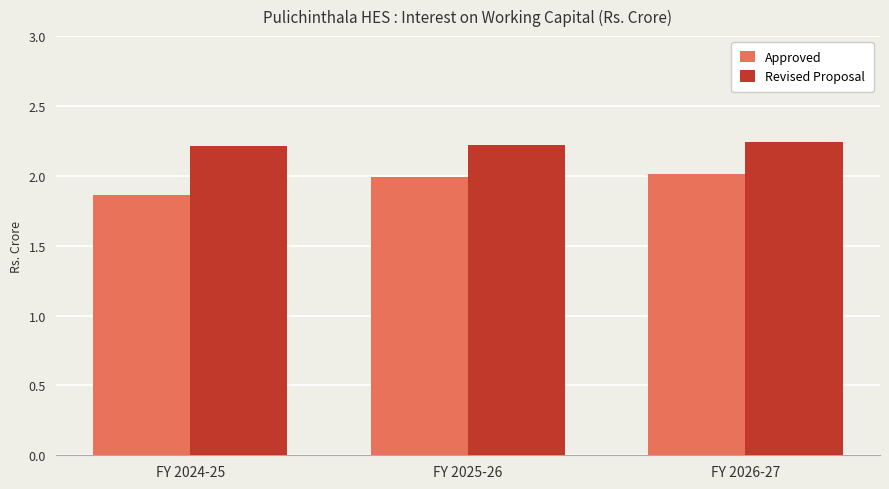

What are all the series names shown in the legend?

Approved, Revised Proposal